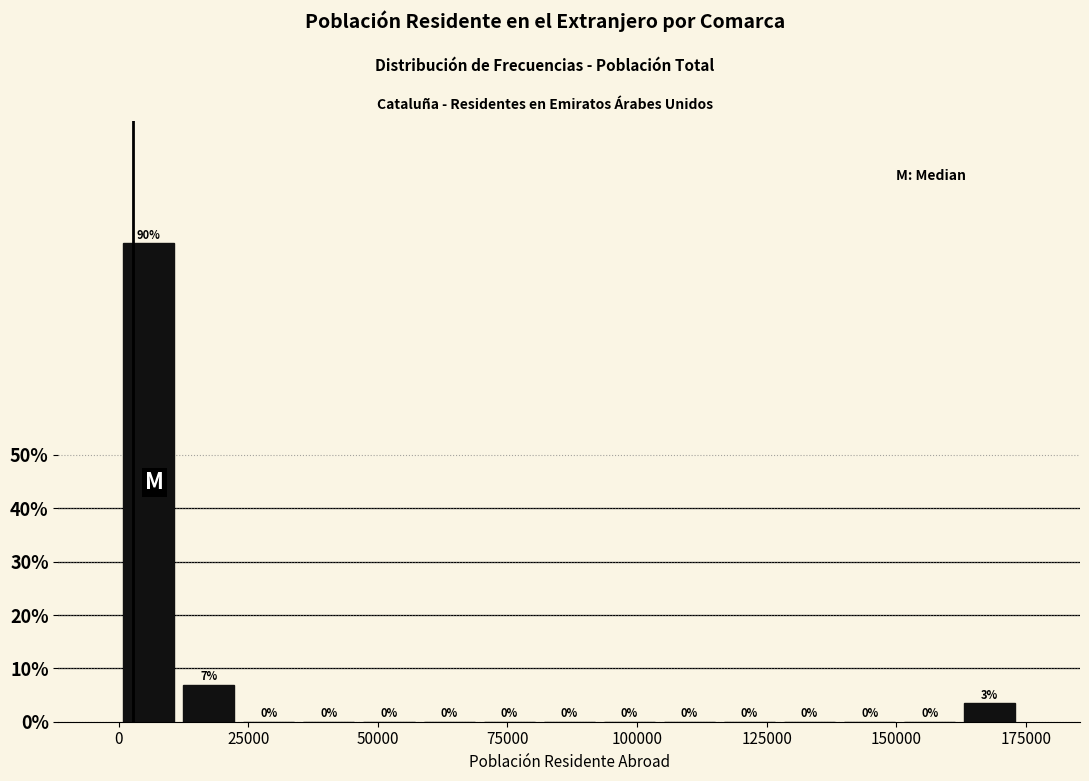

Read against the x-axis, roughly where is the centre of the tallest bar?

5000